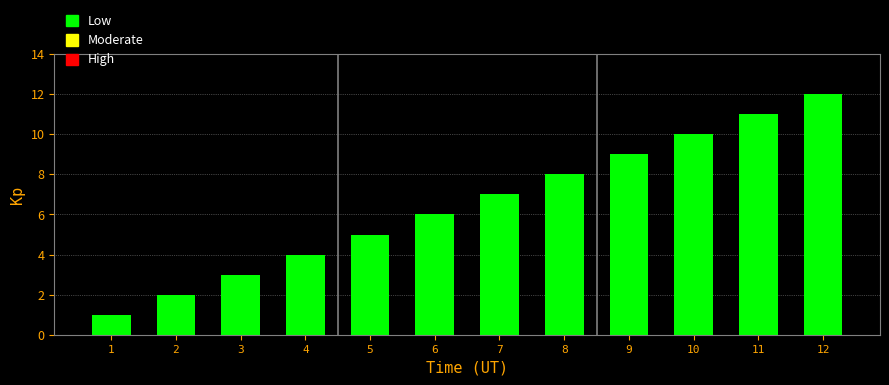

Is it true that the value at 2 is 1?

False